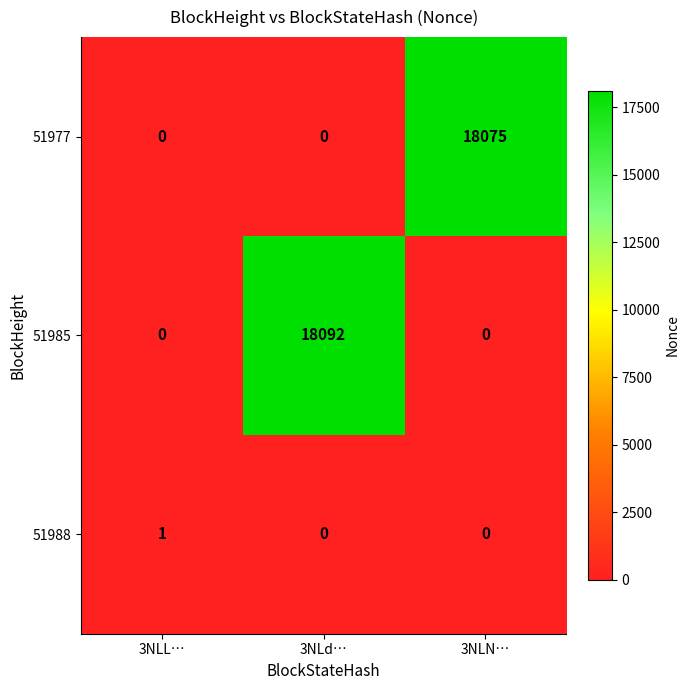

What is the average value of the 51977 series?

6025